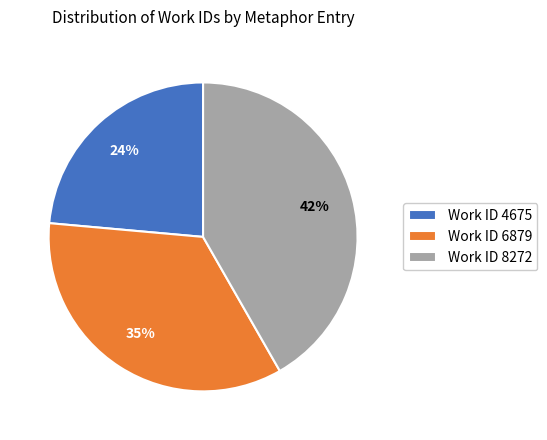

Which has a higher value, Work ID 6879 or Work ID 4675?

Work ID 6879